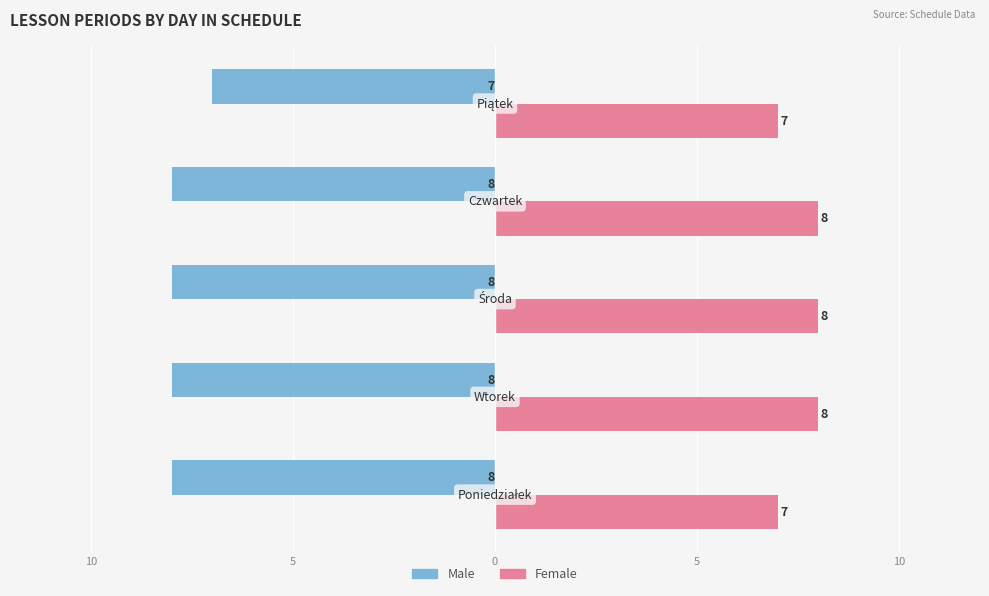

What is the value of the Male bar at the 2nd from the left?

-8